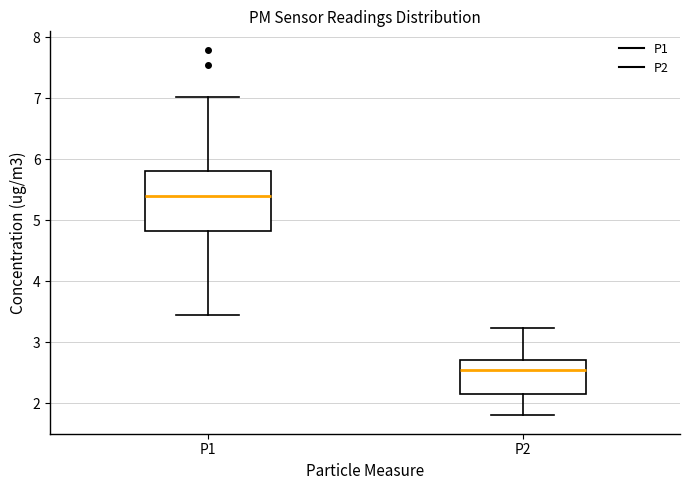

Reading left to right, transcribe this box plot: for each box, give where its median line is, the range the box spans, and where its two whiskers end, as read against the y-axis. The values are not printed on the chart, so give them approximately, as read against the axis.

P1: median 5.4, box 4.8 to 5.8, whiskers 3.5 to 7.0
P2: median 2.5, box 2.2 to 2.7, whiskers 1.8 to 3.2